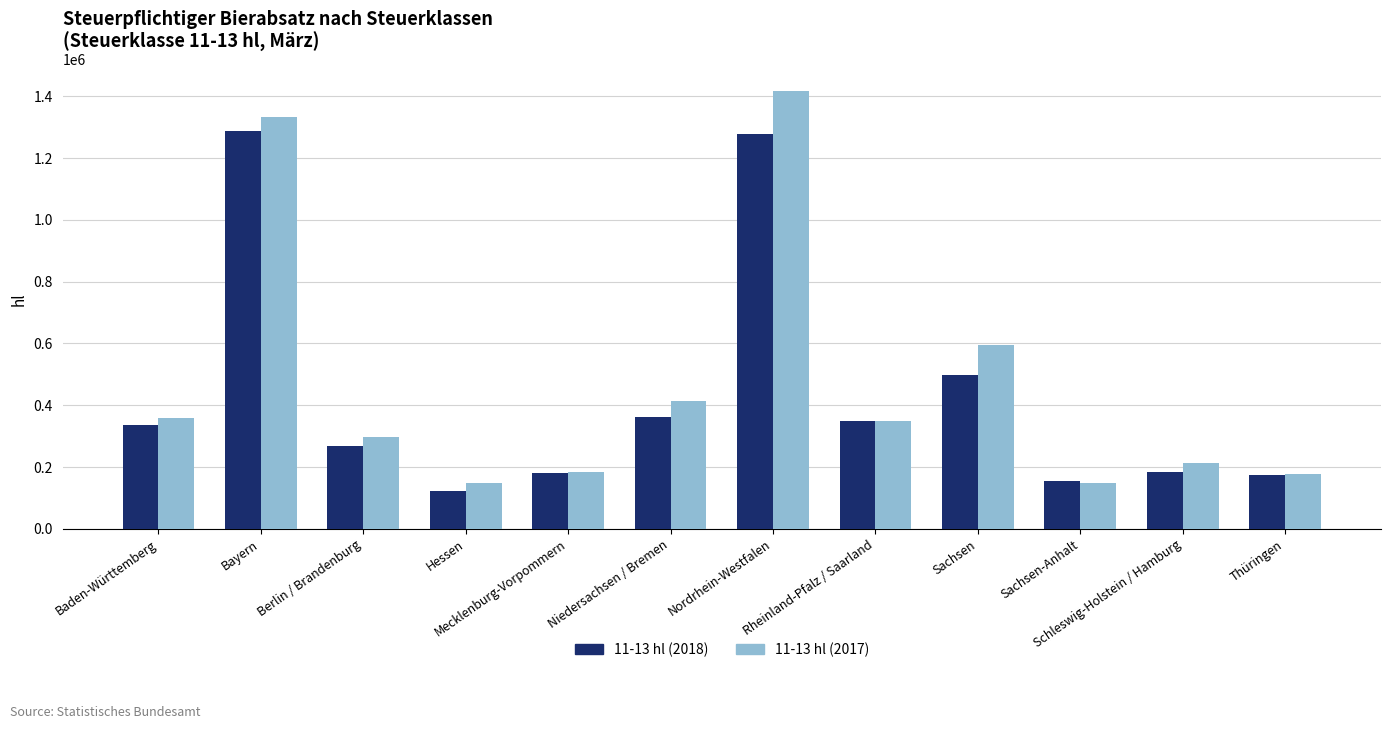

At which label is 11-13 hl (2017) closest to 783053?

Sachsen